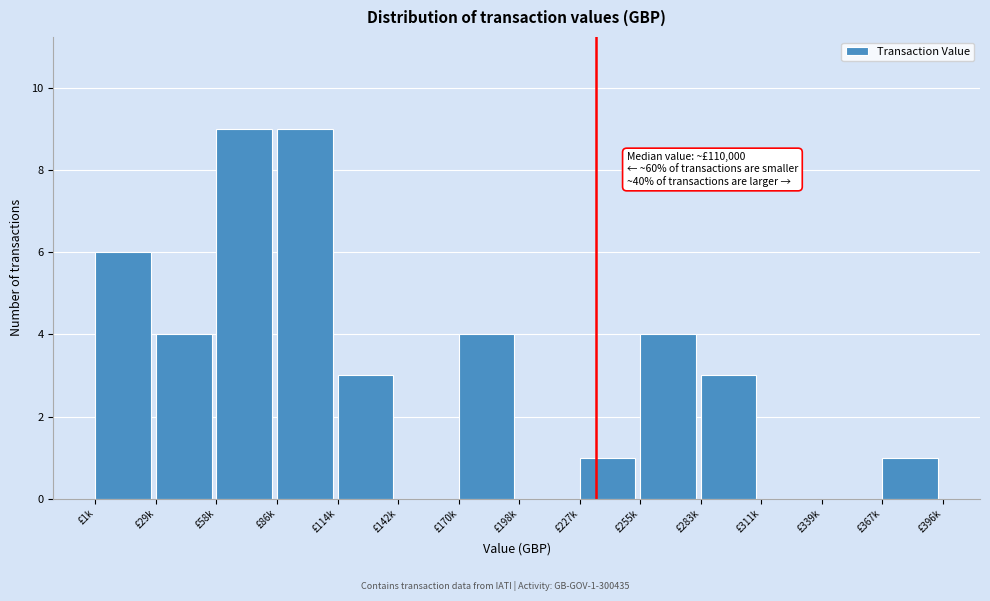

Reading left to right, transcribe all the data shown in this chart.

£1k=6	£29k=4	£58k=9	£86k=9	£114k=3	£142k=0	£170k=4	£198k=0	£227k=1	£255k=4	£283k=3	£311k=0	£339k=0	£367k=1